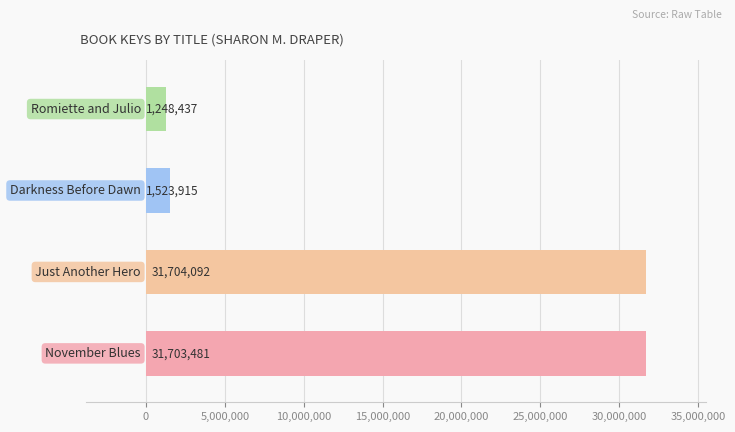

How many values are below 31703481?

2